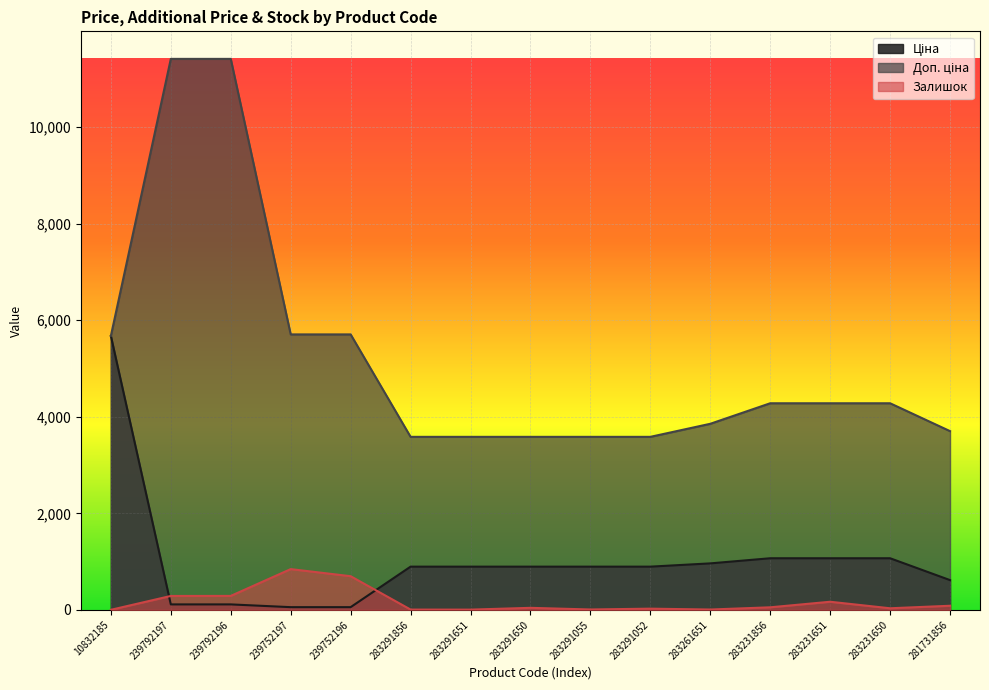

What is the maximum value shown in the chart?

11410.0